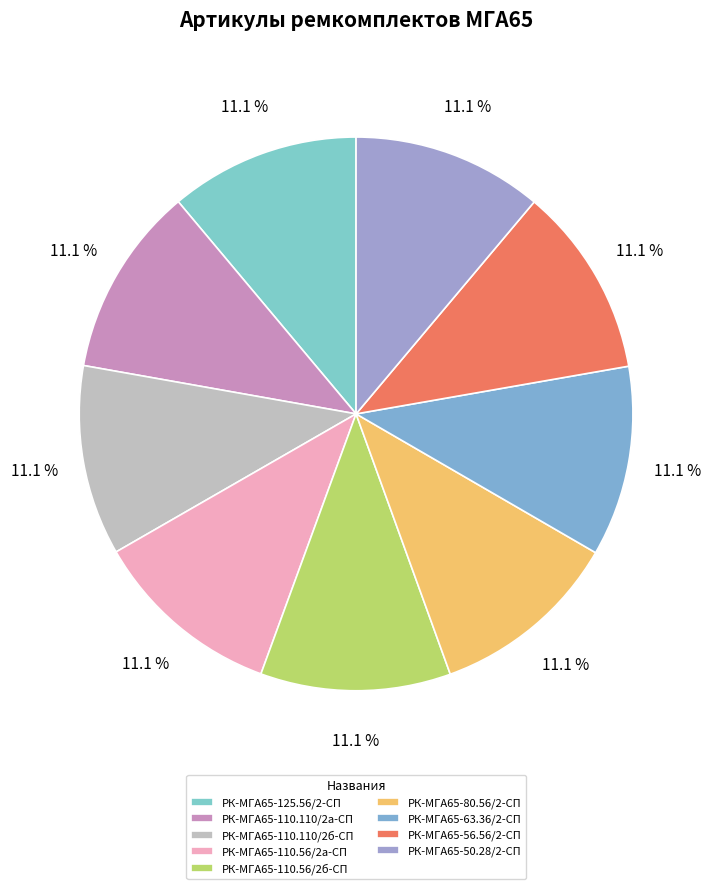

Is it true that РК-МГА65-63.36/2-СП is 11% of the pie?

True